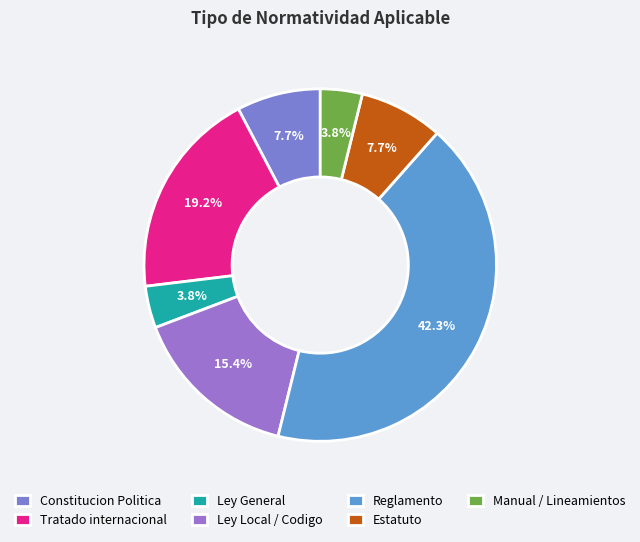

What is the change in value from Constitucion Politica to Manual / Lineamientos?

-1